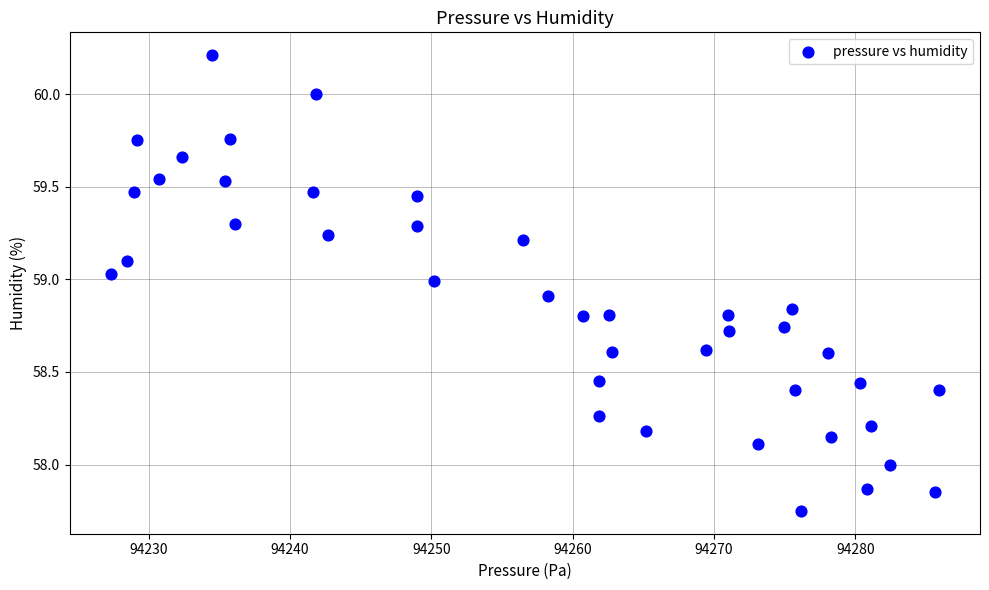

What is the range of Y values (max minus min)?

2.5